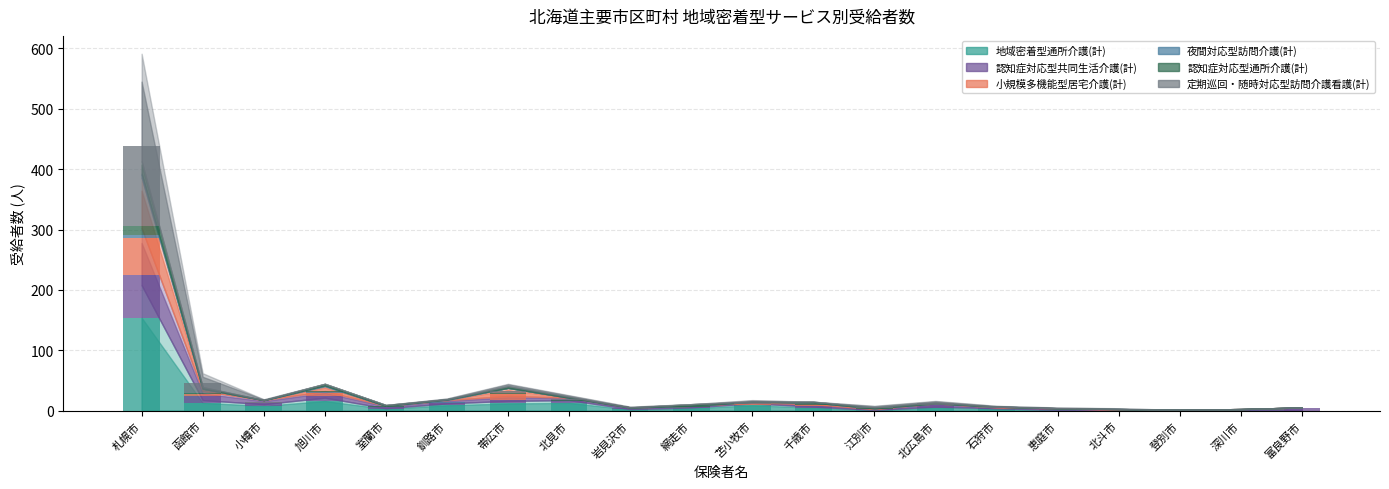

Reading left to right, transcribe all the data shown in this chart.

地域密着型通所介護(計): 154	13	8	16	3	9	12	13	2	4	9	5	1	5	3	1	0	1	1	0
認知症対応型共同生活介護(計): 70	11	5	8	3	4	6	3	2	2	1	3	1	4	1	2	1	0	1	4
小規模多機能型居宅介護(計): 62	3	0	6	0	0	10	0	0	0	1	2	1	0	1	0	1	0	0	0
夜間対応型訪問介護(計): 5	0	0	1	0	1	0	0	0	0	0	0	0	0	0	0	0	0	0	0
認知症対応型通所介護(計): 15	2	0	2	1	0	2	1	0	2	0	1	1	1	0	0	0	0	0	0
定期巡回・随時対応型訪問介護看護(計): 132	17	1	0	0	1	3	2	1	0	2	0	2	2	1	1	1	0	0	0